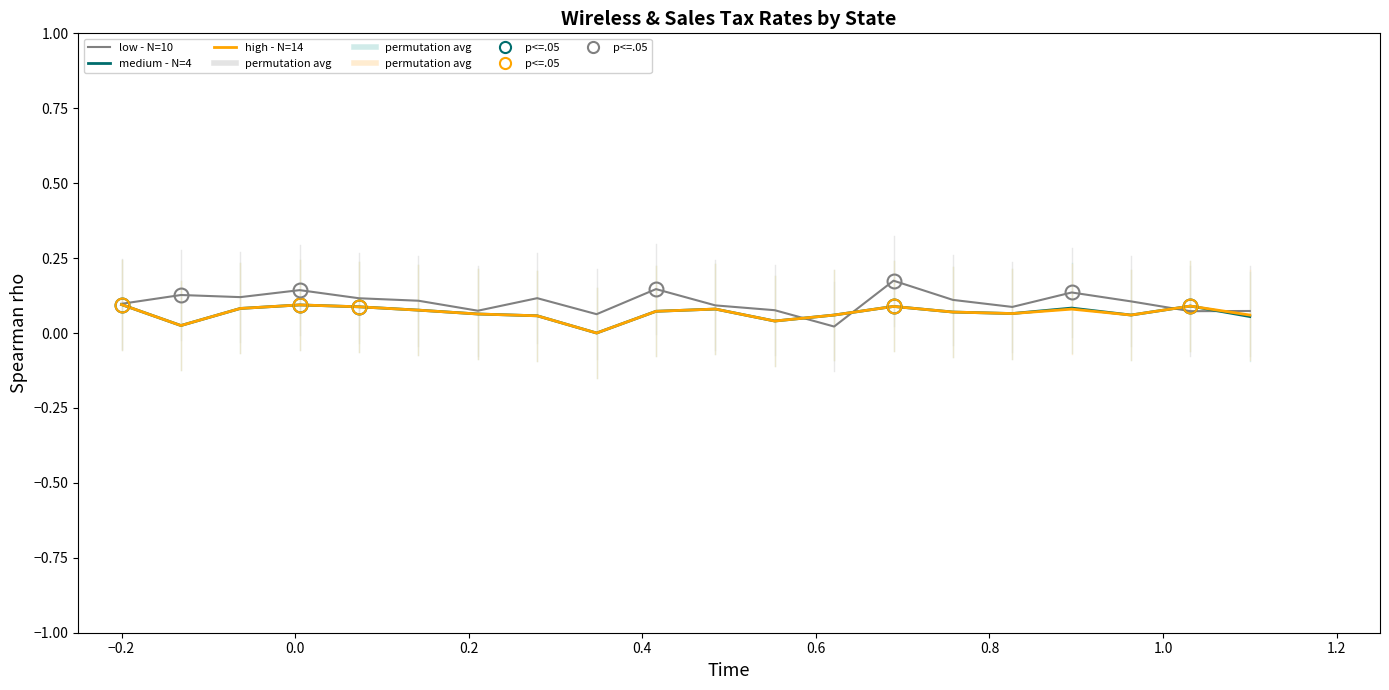

Which series has the largest total across all categories?

low - N=10